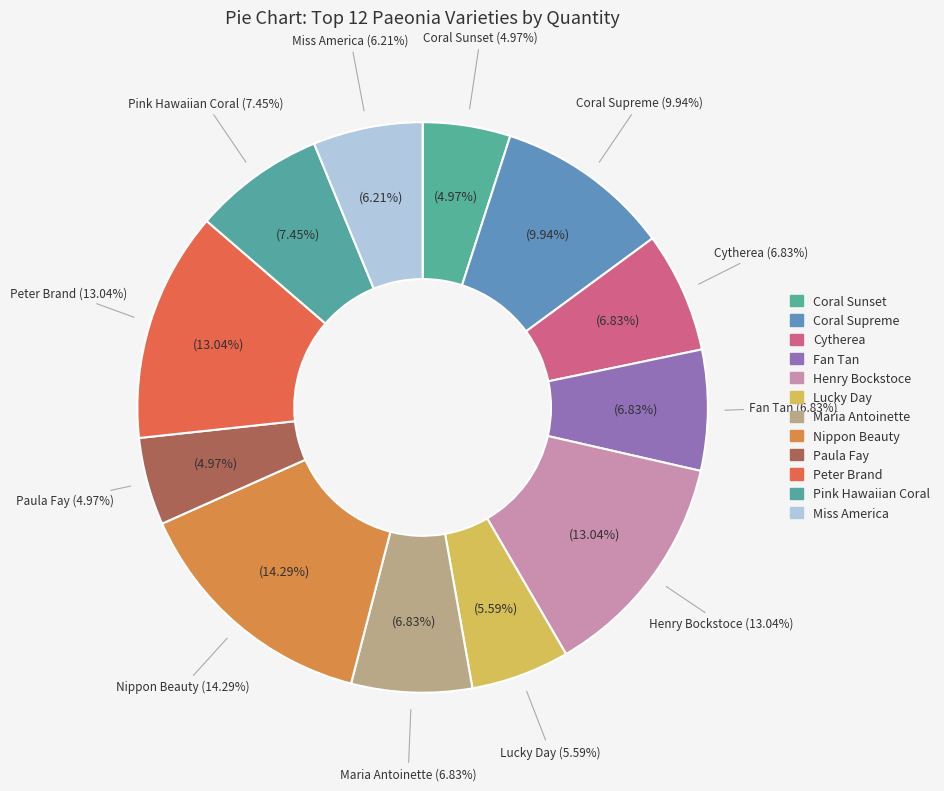

To the nearest percent, what percentage of the pie is Stauden-Pfingstrose 'Cytherea'?

7%